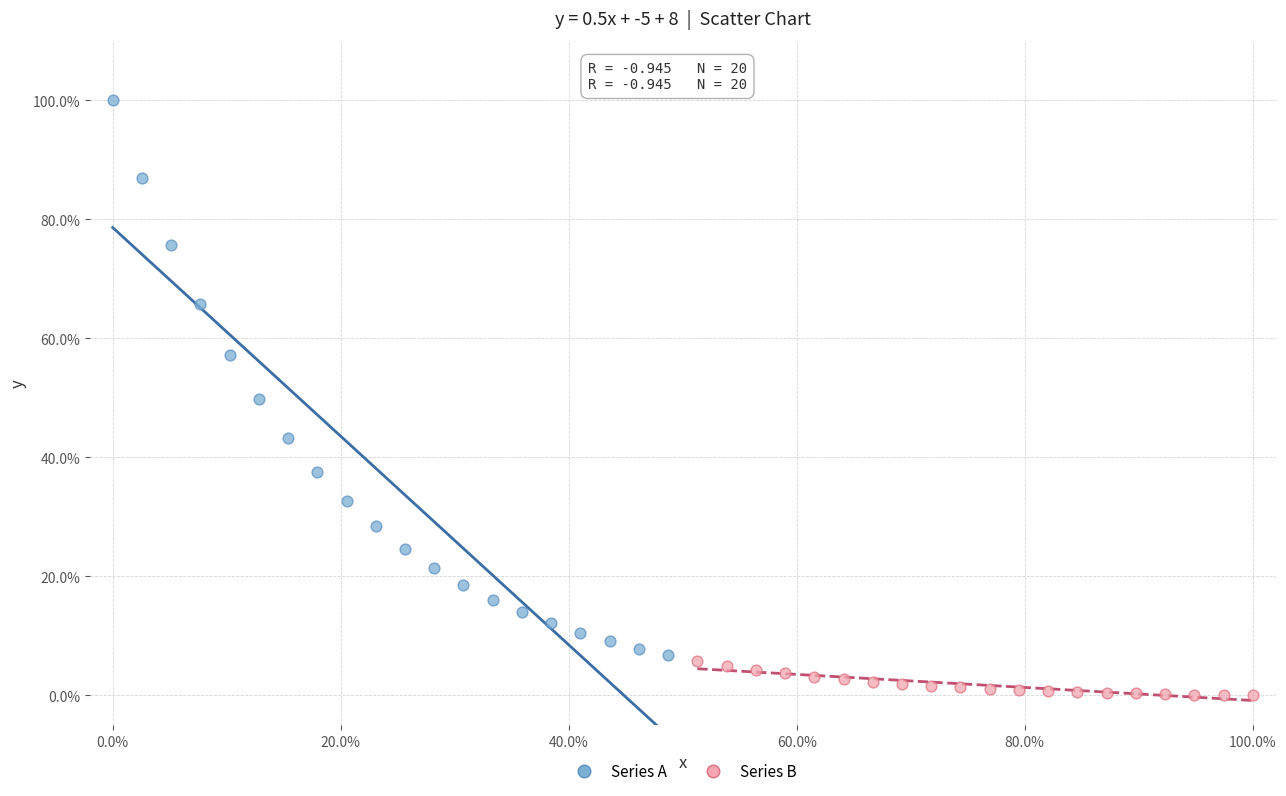

What are all the series names shown in the legend?

Series A, Series B